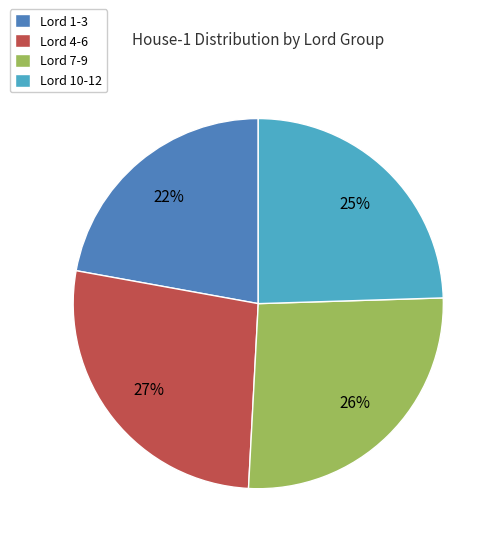

Does Lord 10-12 account for over 50% of the chart?

No